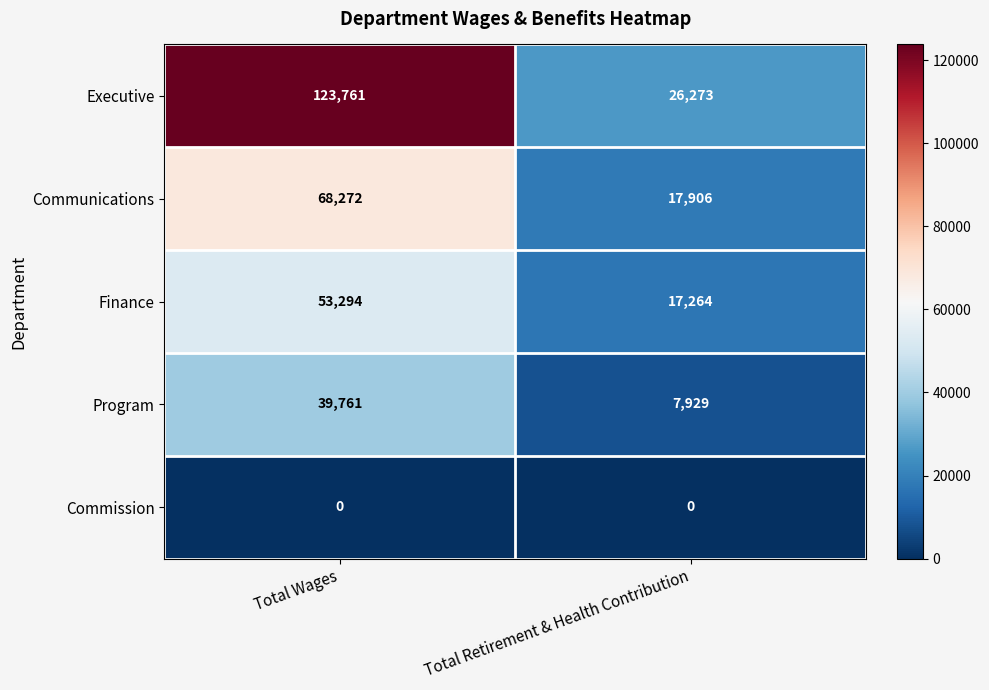

List the series in order of their peak value, lowest first.

Commission, Program, Finance, Communications, Executive